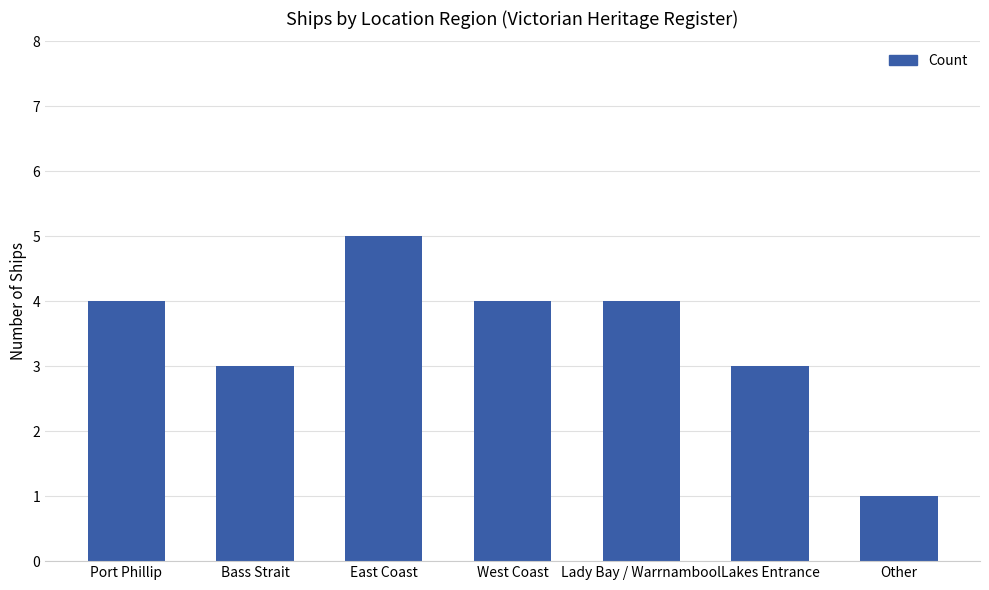

Is it true that the value at Lakes Entrance is 4?

False